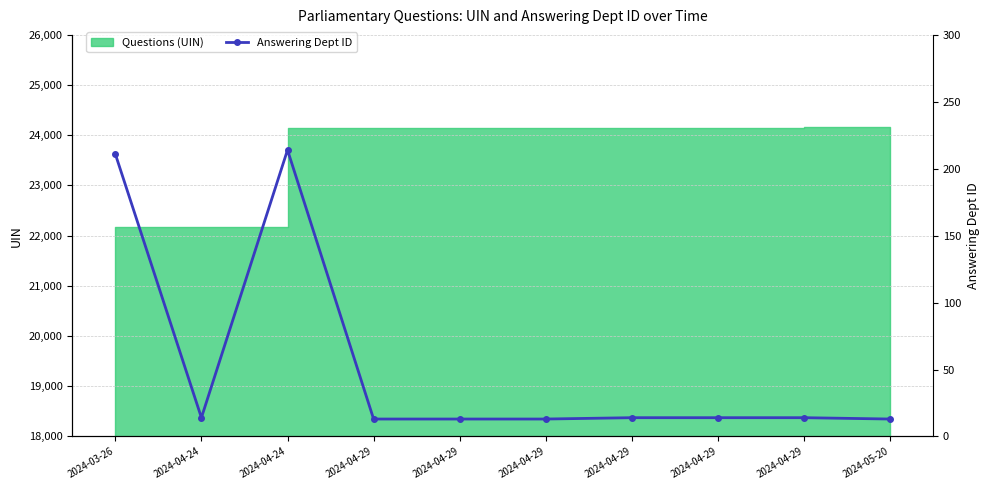

Is it true that the value at 2024-04-29 is 9?

False